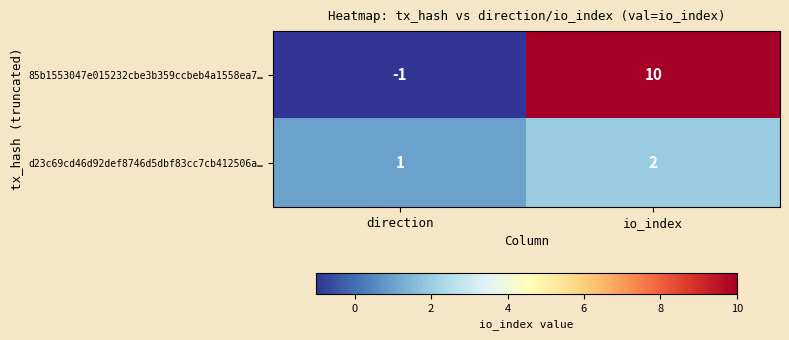

Reading right to left, transcribe all the data shown in this chart.

85b1553047e015232cbe3b359ccbeb4a1558ea7…: io_index=10	direction=-1
d23c69cd46d92def8746d5dbf83cc7cb412506a…: io_index=2	direction=1